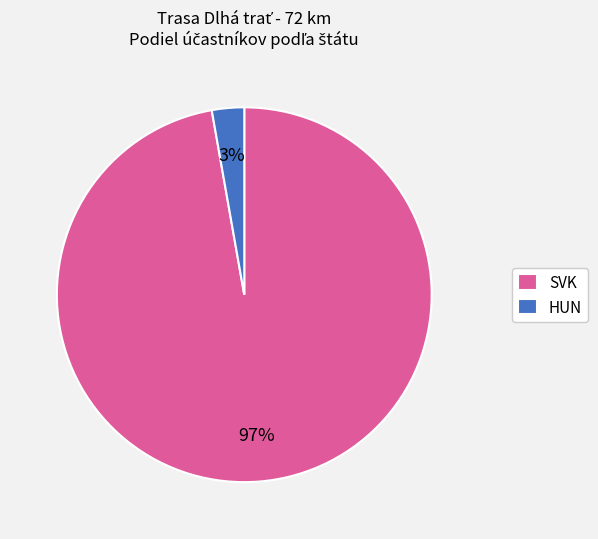

To the nearest percent, what is the difference between the largest and smallest slice percentages?

94%